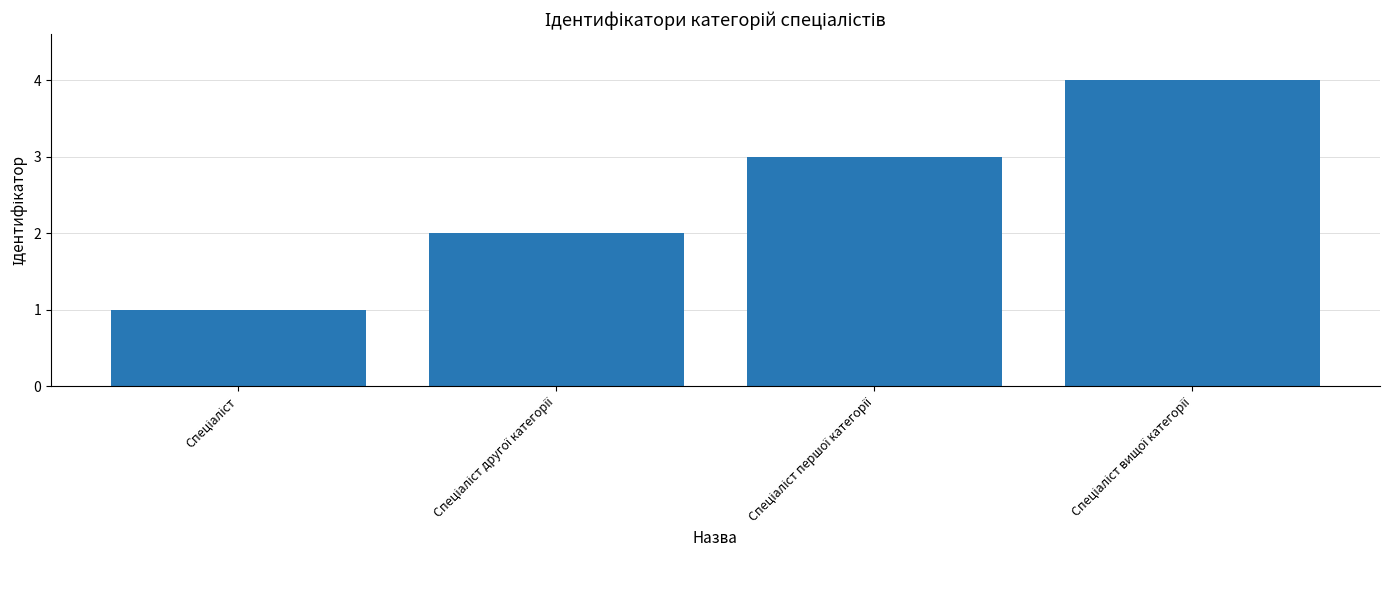

How many bars are there in total?

4